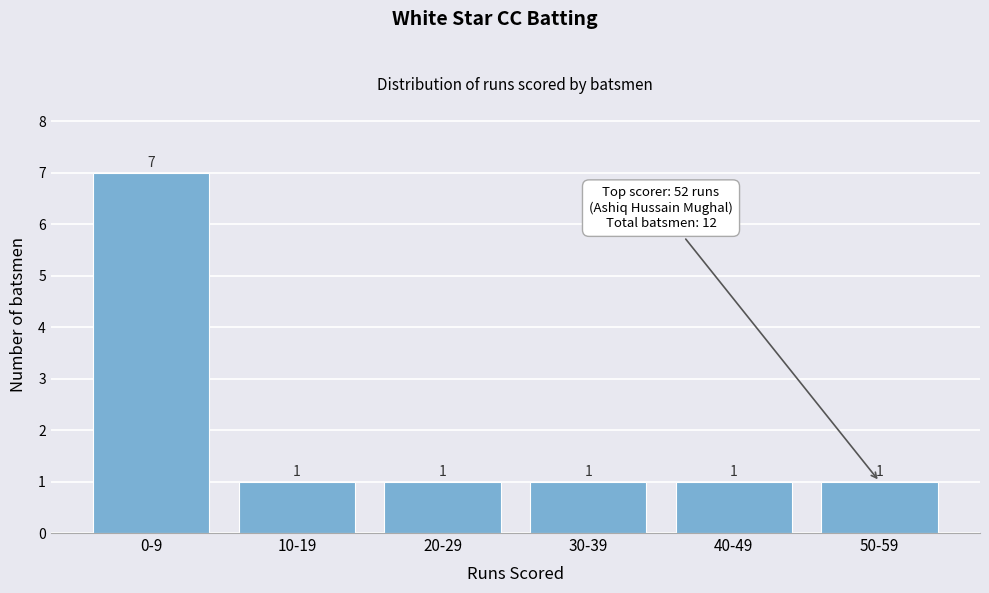

Reading left to right, transcribe all the data shown in this chart.

0-9=7	10-19=1	20-29=1	30-39=1	40-49=1	50-59=1